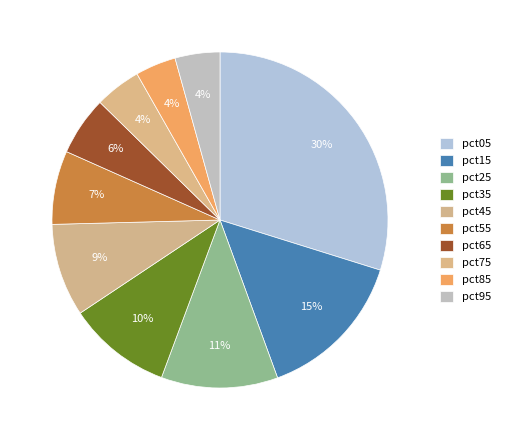

Is it true that pct45 is 9% of the pie?

True